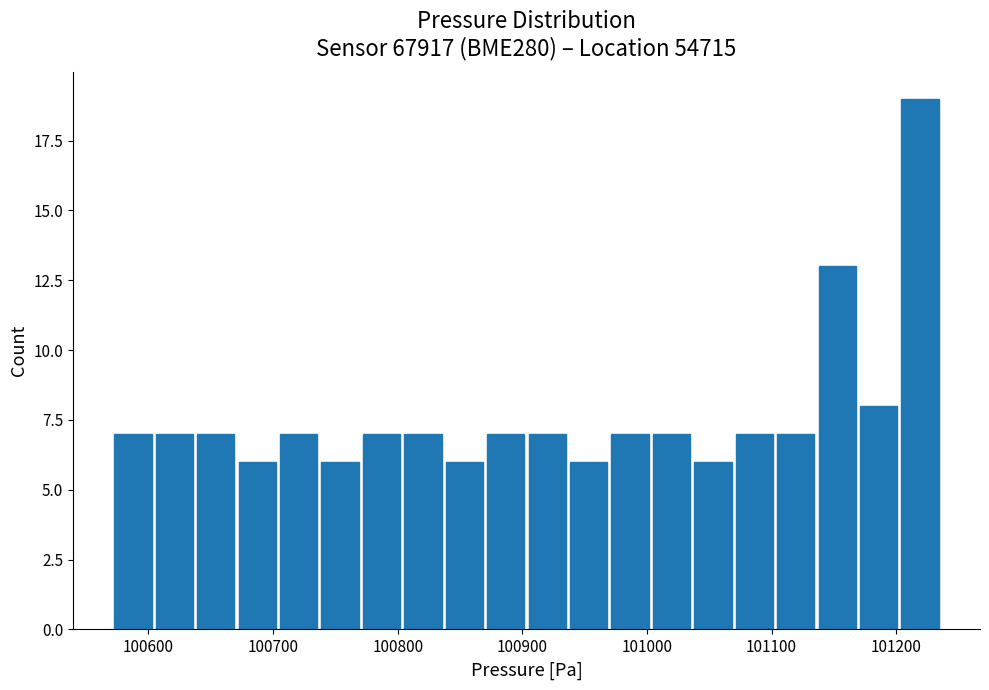

Around what value on the x-axis is the tallest bar? Give the approximate position of its centre, as read against the axis.

101220